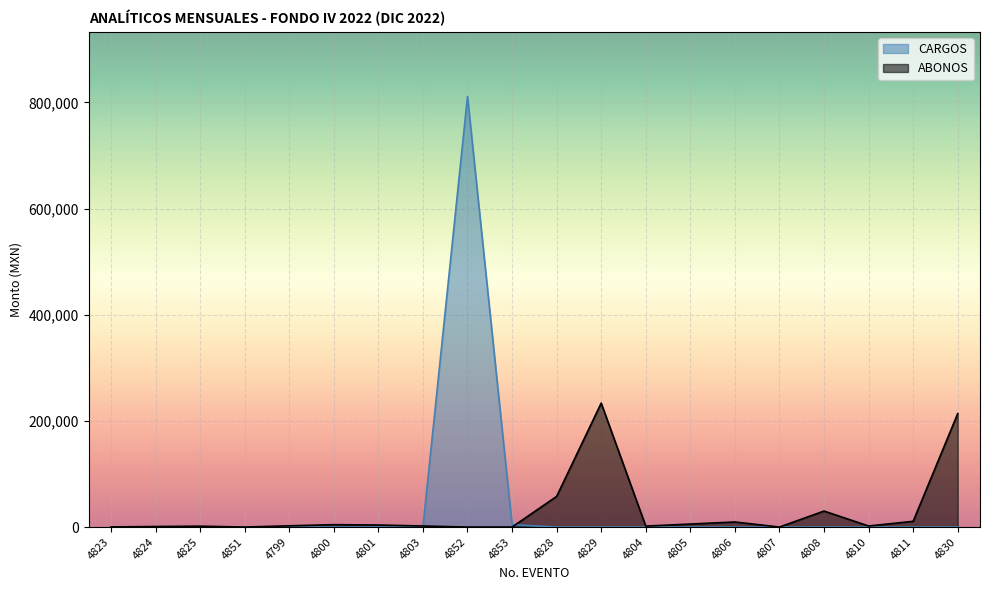

The CARGOS series shows 6237.3 at 4853. True or false?

False